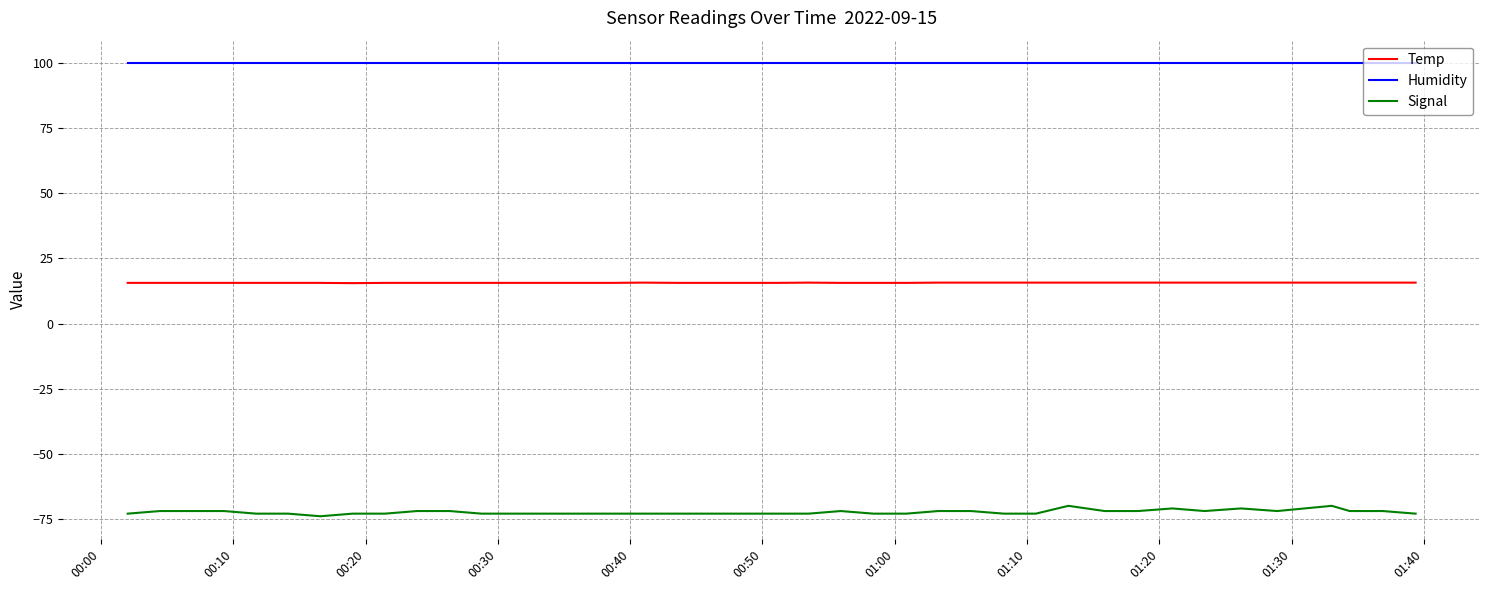

Which series has the largest range (max minus min)?

Signal